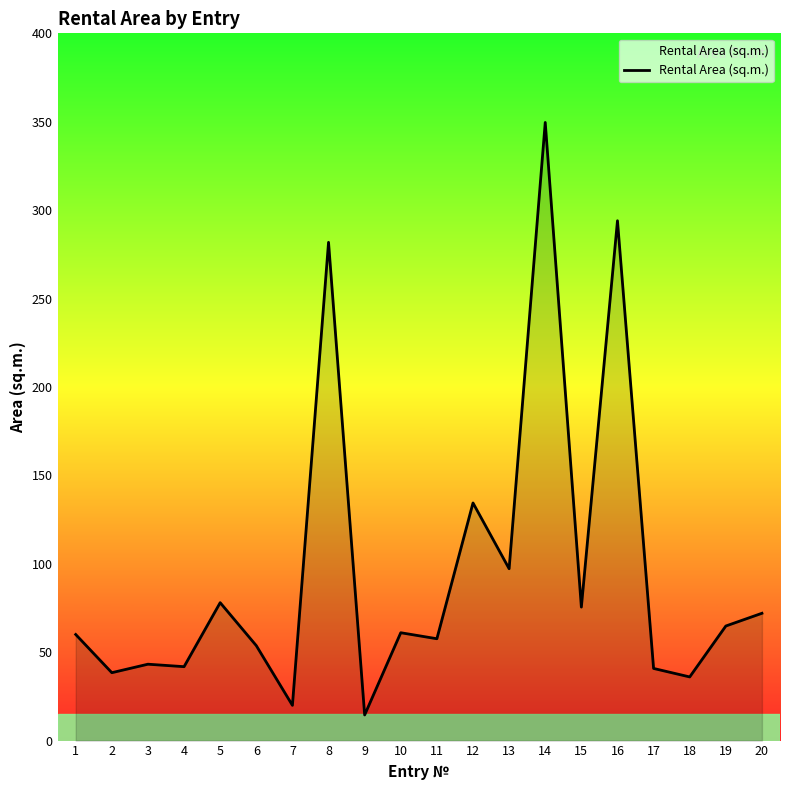

At which label is the value closest to 182?

12